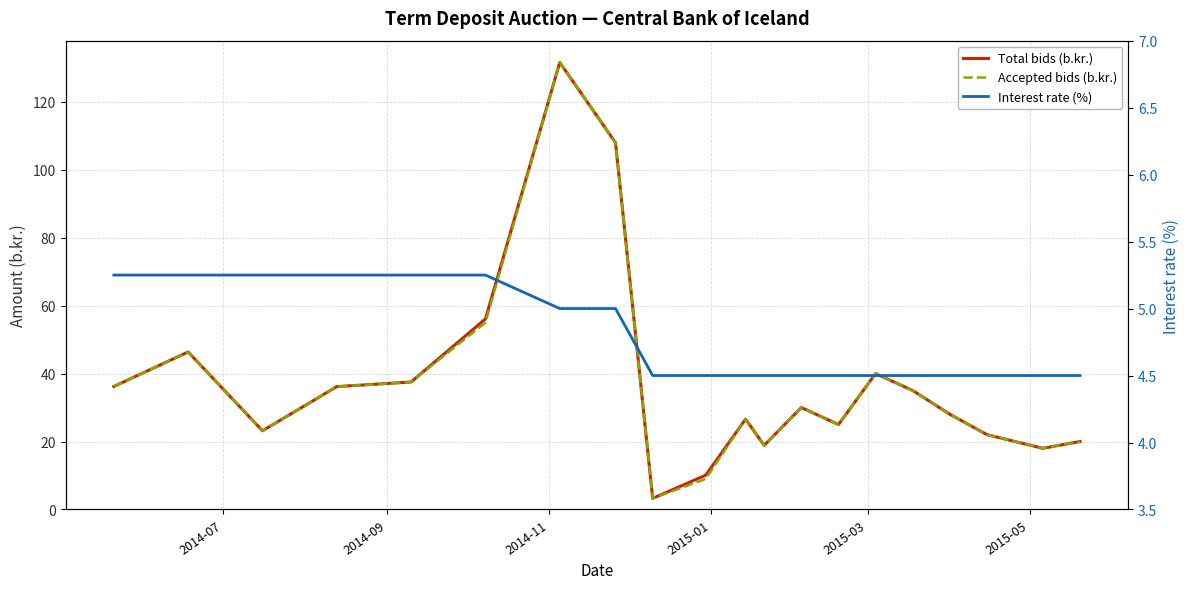

Is this an area chart (filled region under the line)?

No